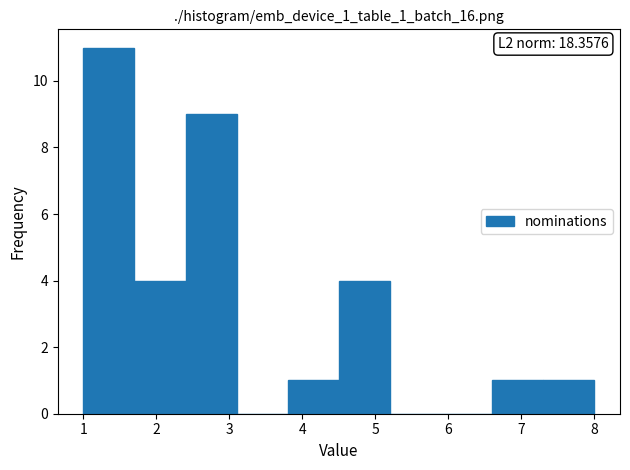

Which range on the x-axis has the tallest bar?

1.0 to 1.7